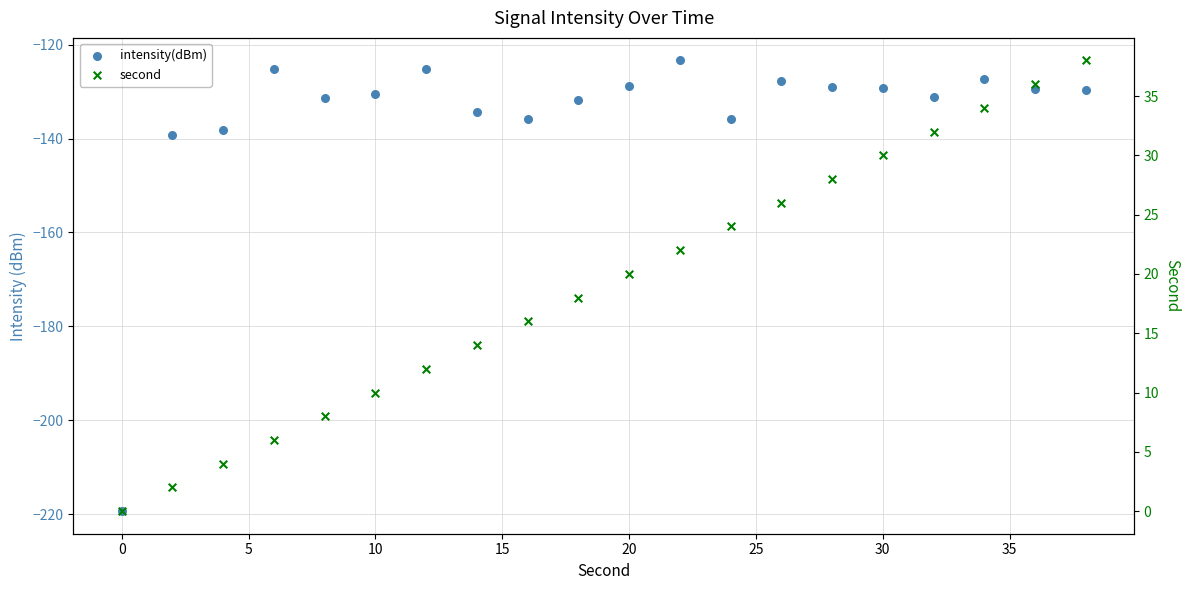

Is the value of intensity(dBm) at 13 greater than the value of second at 30?

No